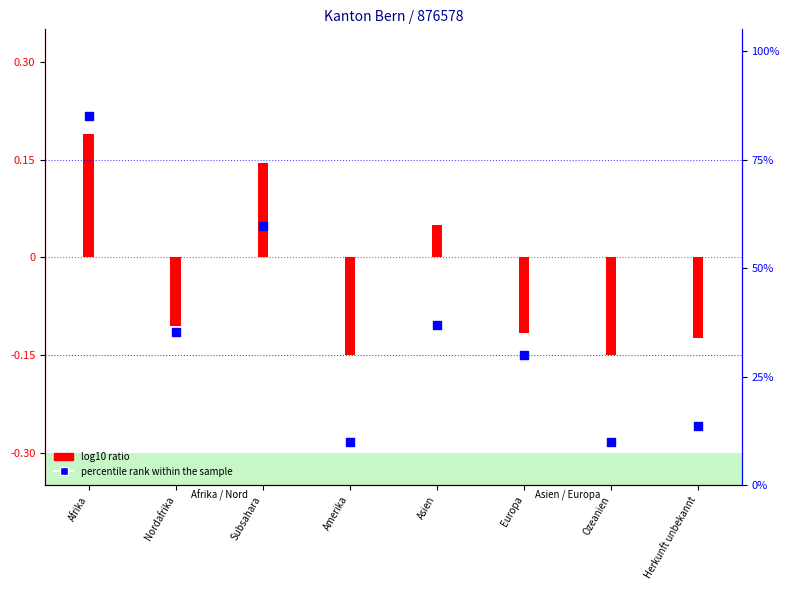

Which series has the largest total across all categories?

percentile rank within the sample